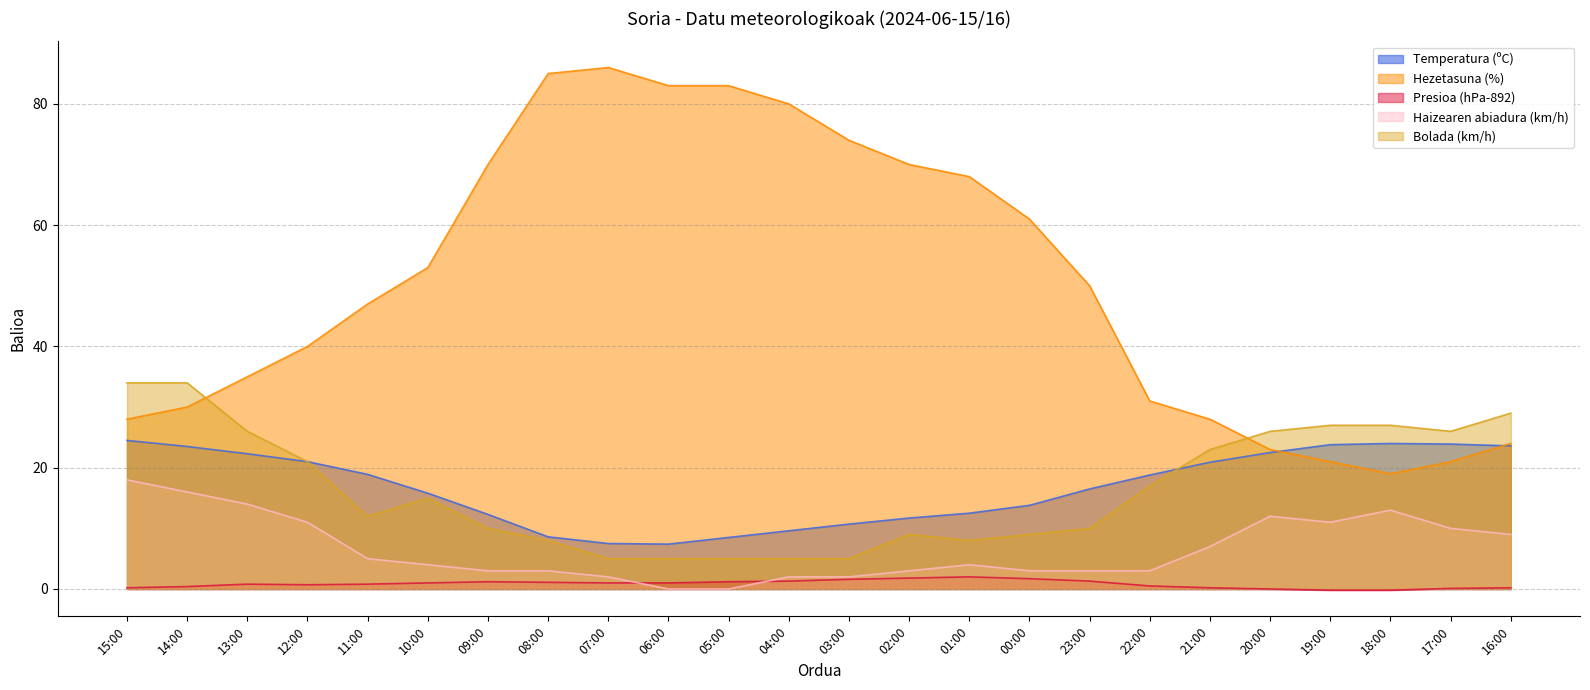

Reading left to right, transcribe all the data shown in this chart.

Temperatura (ºC): 24.5	23.5	22.3	21.0	18.9	15.8	12.3	8.6	7.5	7.4	8.5	9.6	10.7	11.7	12.5	13.8	16.5	18.8	20.9	22.5	23.8	24.0	23.9	23.6
Hezetasuna (%): 28.0	30.0	35.0	40.0	47.0	53.0	70.0	85.0	86.0	83.0	83.0	80.0	74.0	70.0	68.0	61.0	50.0	31.0	28.0	23.0	21.0	19.0	21.0	24.0
Presioa (hPa-892): 0.2	0.4	0.8	0.7	0.8	1.0	1.2	1.1	1.0	1.0	1.2	1.3	1.6	1.8	2.0	1.7	1.3	0.5	0.2	0.0	-0.2	-0.2	0.1	0.2
Haizearen abiadura (km/h): 18.0	16.0	14.0	11.0	5.0	4.0	3.0	3.0	2.0	0.0	0.0	2.0	2.0	3.0	4.0	3.0	3.0	3.0	7.0	12.0	11.0	13.0	10.0	9.0
Bolada (km/h): 34.0	34.0	26.0	21.0	12.0	15.0	10.0	8.0	5.0	5.0	5.0	5.0	5.0	9.0	8.0	9.0	10.0	17.0	23.0	26.0	27.0	27.0	26.0	29.0